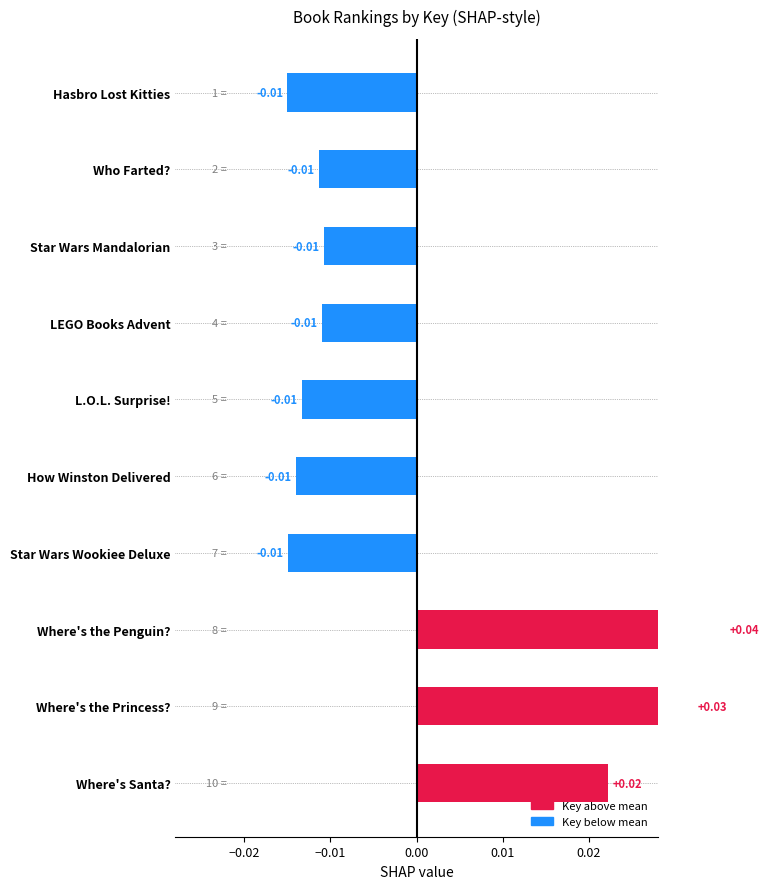

How many negative values are there?

7